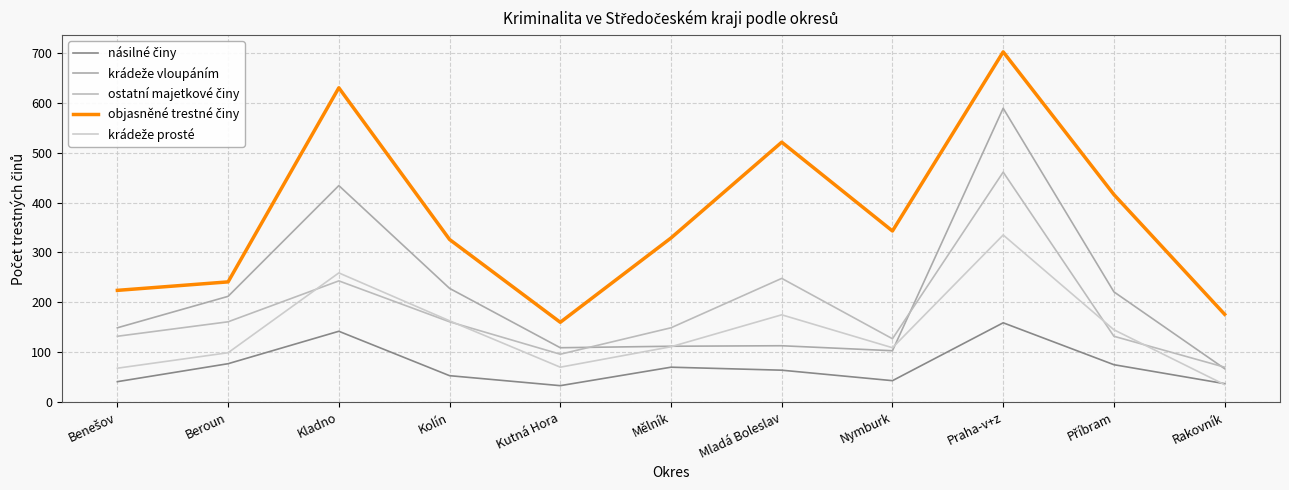

Does the chart display data point markers on the line(s)?

No